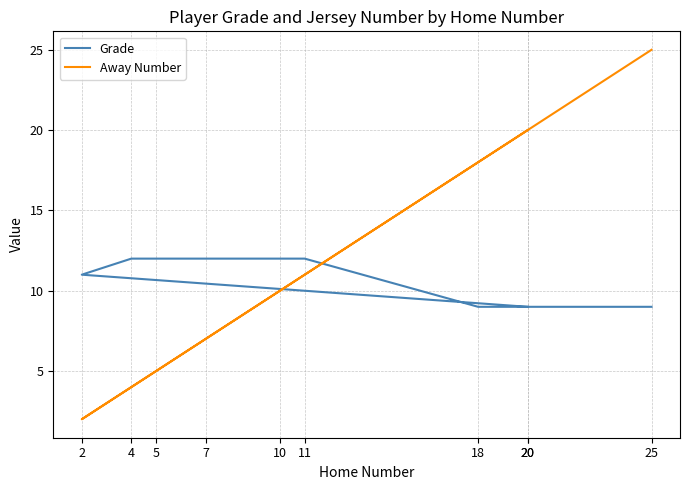

Which series changed the most between 20 and 20?

Grade